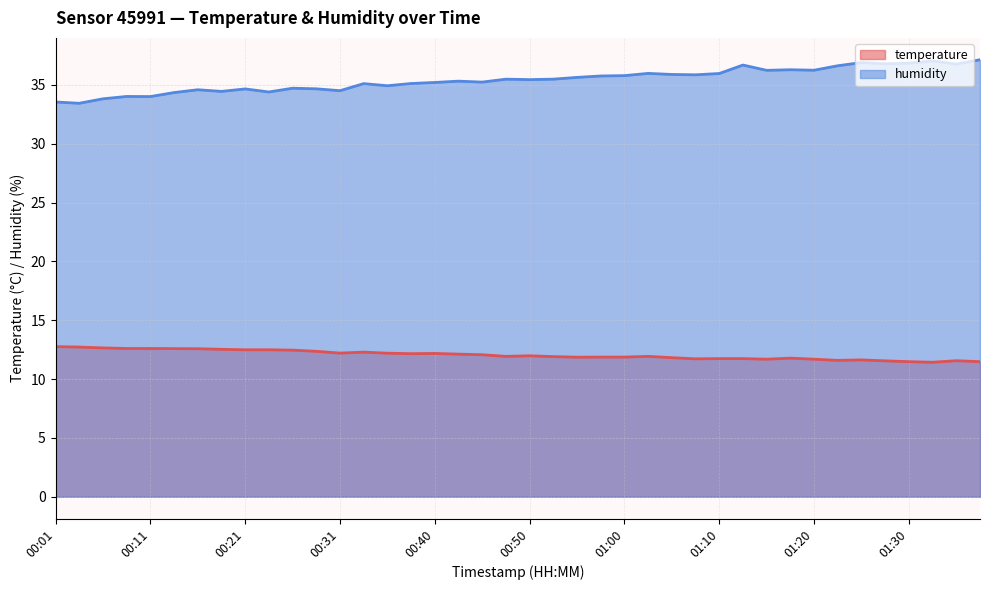

How many lines are shown in the chart?

2